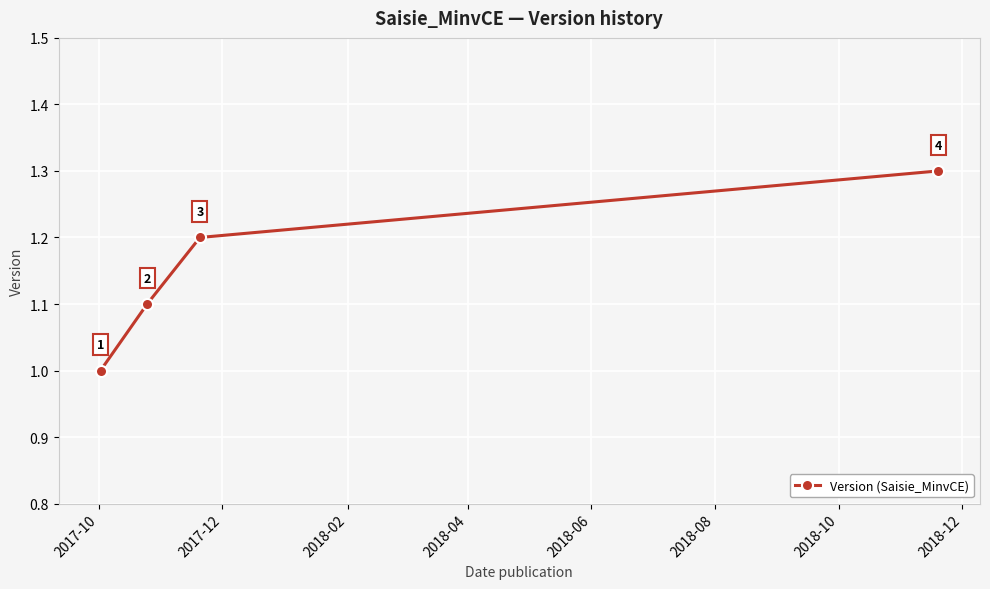

What is the value of the 4th point from the left?

1.3